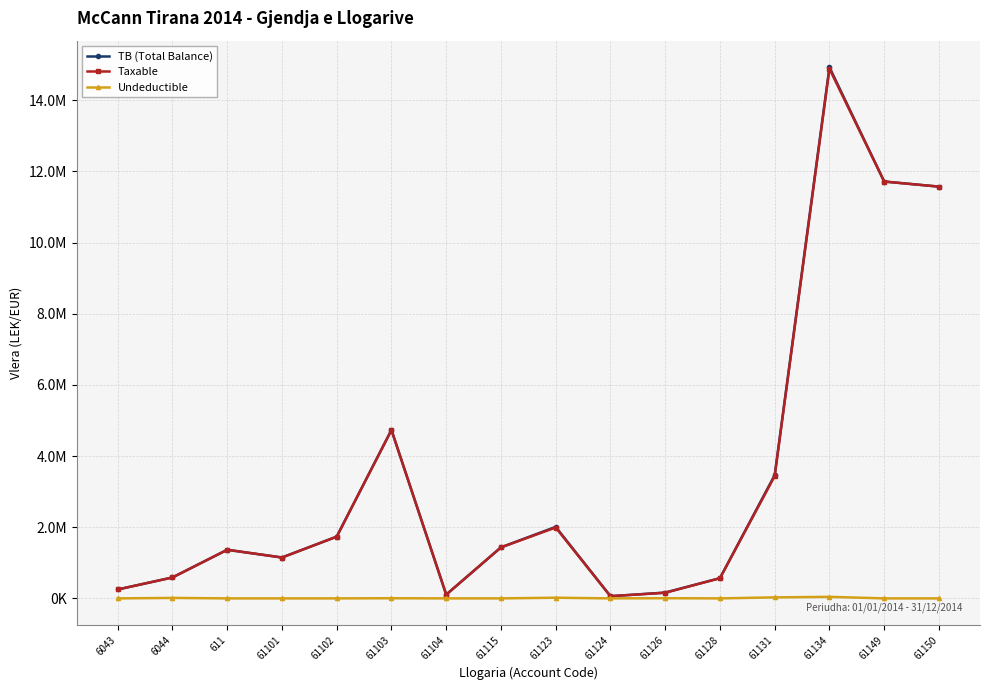

Does the chart have visible grid lines?

Yes